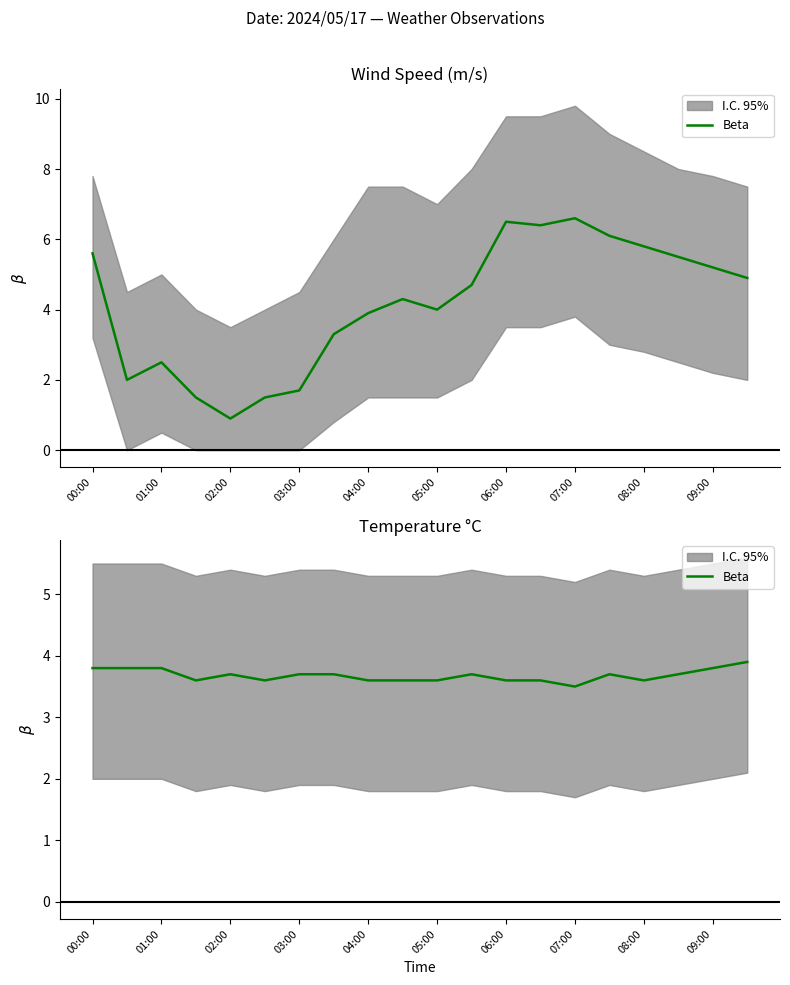

Reading left to right, extract all data points from this chart.

3.8	3.8	3.8	3.6	3.7	3.6	3.7	3.7	3.6	3.6	3.6	3.7	3.6	3.6	3.5	3.7	3.6	3.7	3.8	3.9